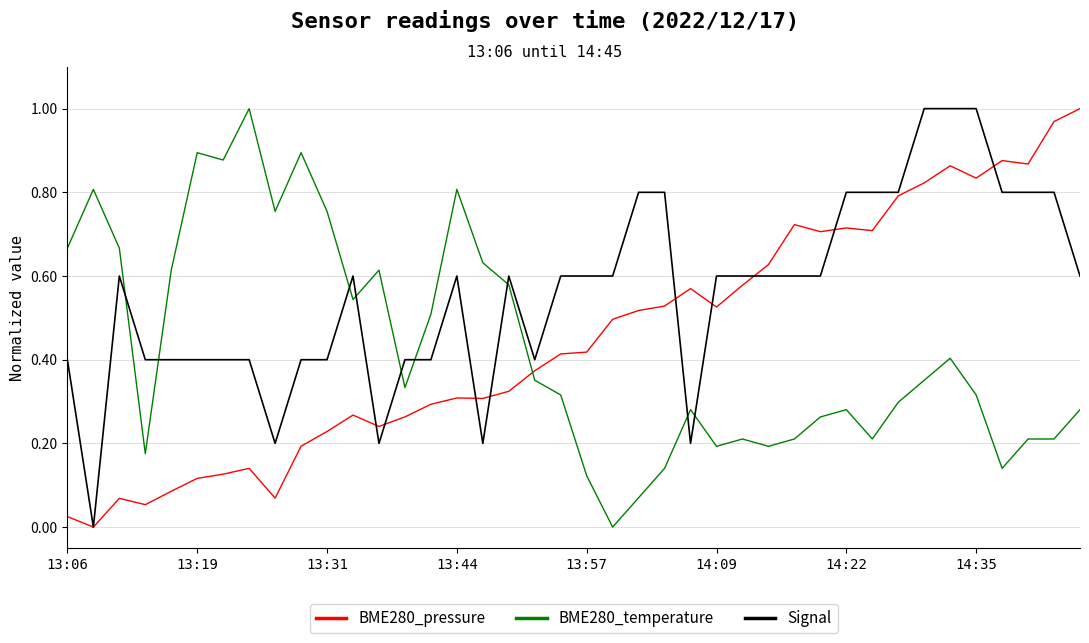

Which series ends up on top after the final intersection of BME280_temperature and BME280_pressure?

BME280_pressure